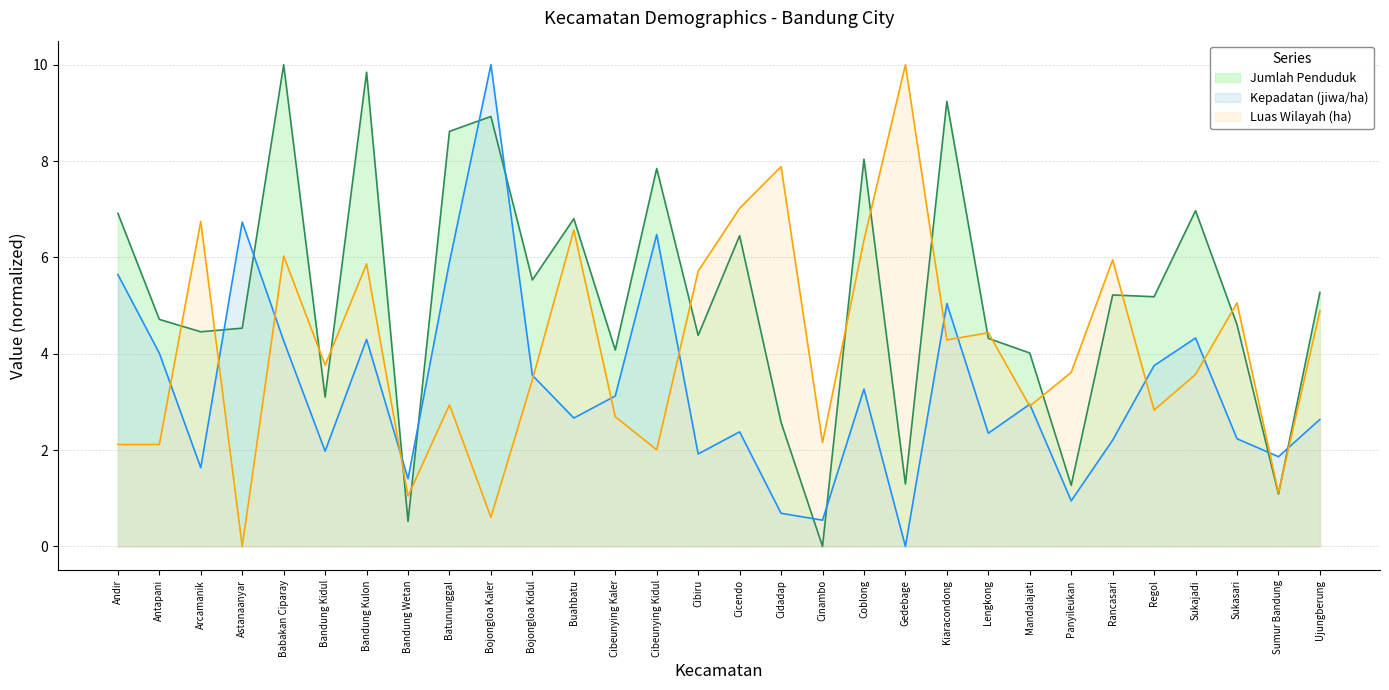

How many interior local valleys does the Jumlah Penduduk series have?

11